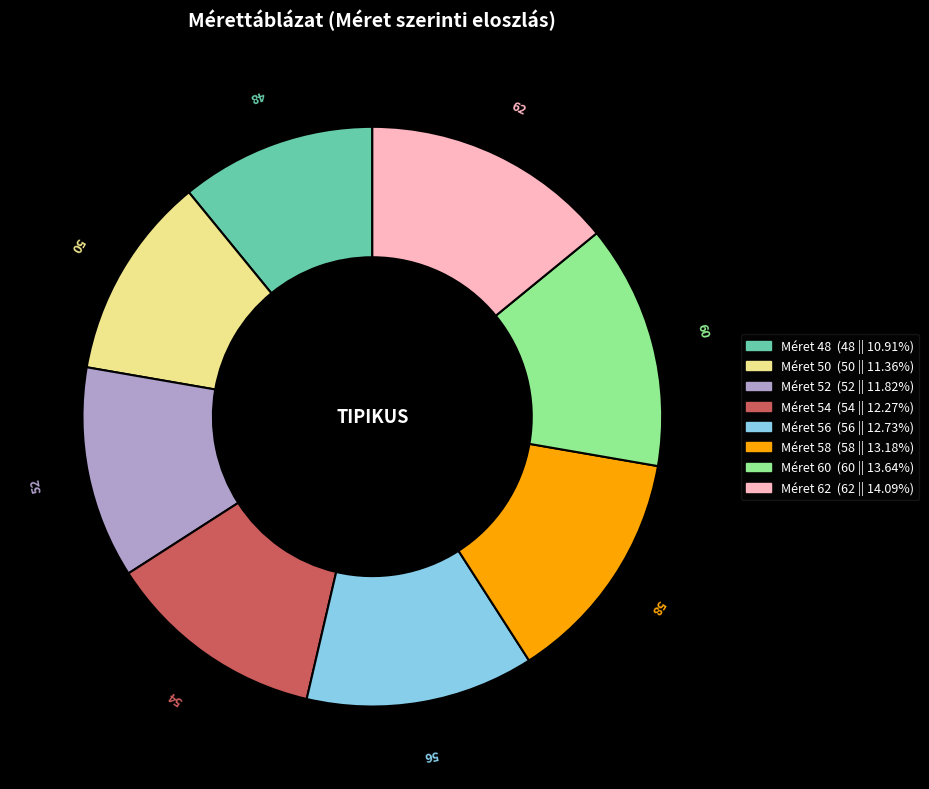

Is there any slice that represents more than half of the pie?

No